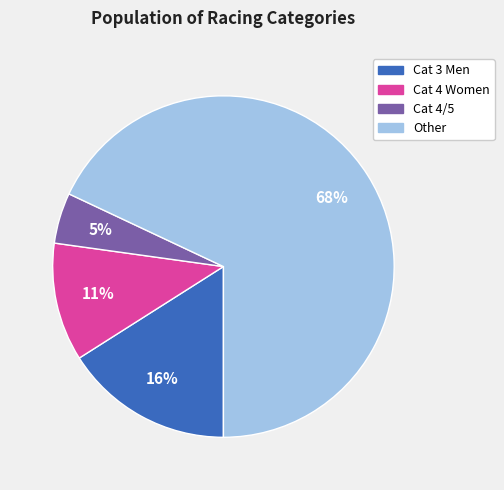

Which slice is the smallest?

Cat 4/5